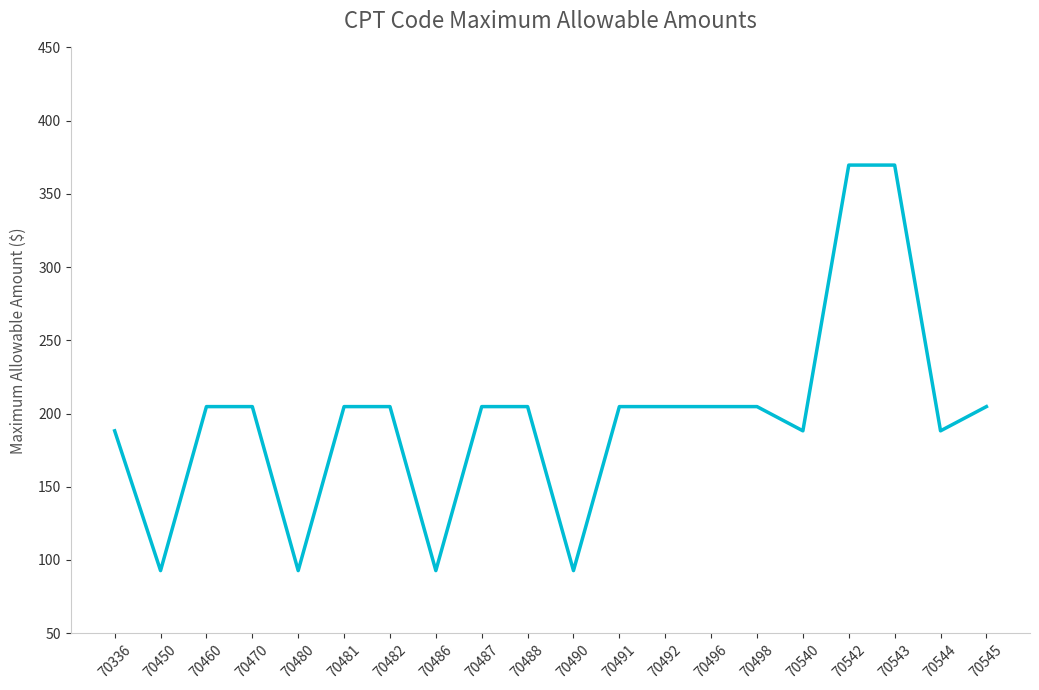

What is the change in value from 70336 to 70486?

-95.5